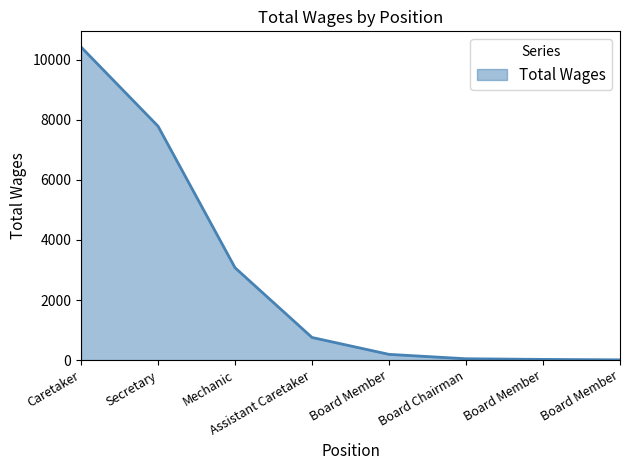

What is the average value?

2787.5